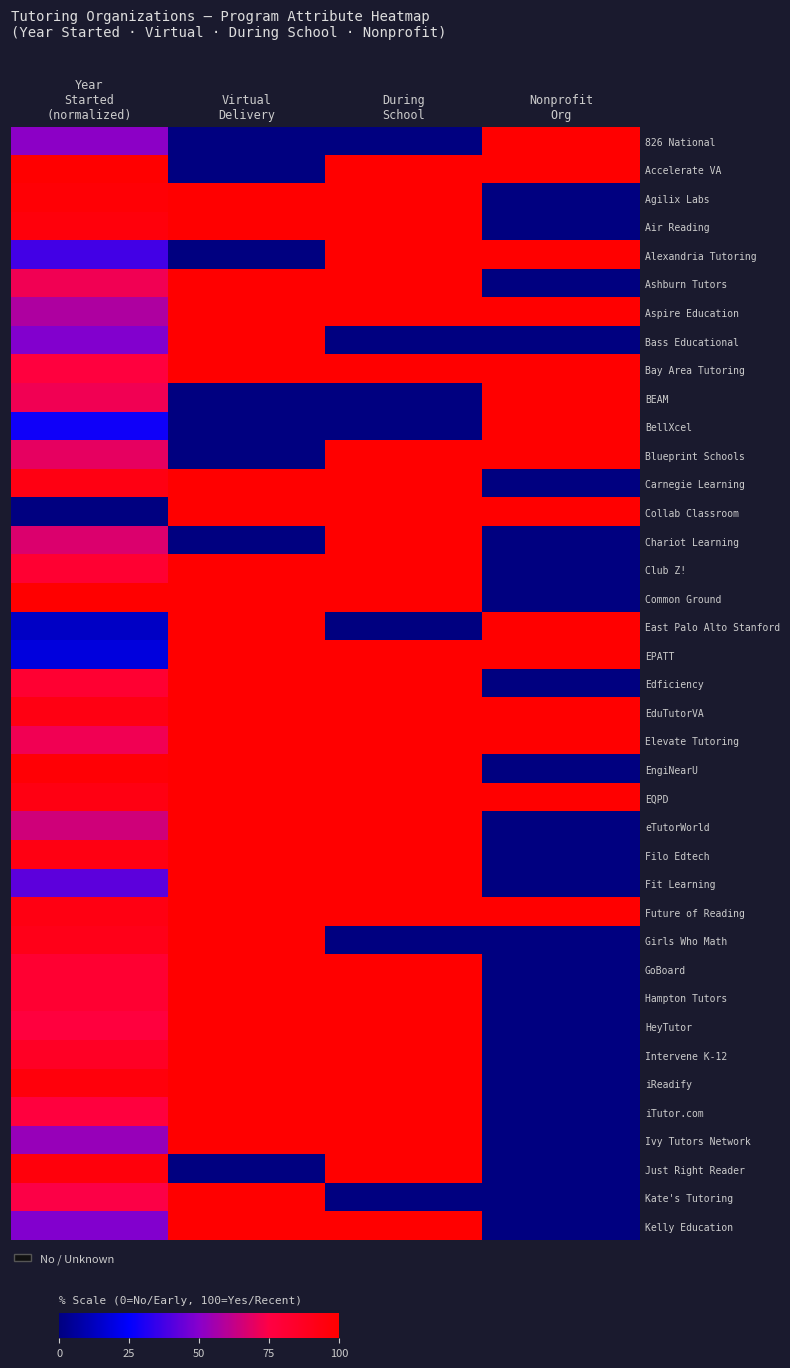

Reading left to right, what are all the values shown in this chart?

826 National: Year
Started
(normalized)=51.2	Virtual
Delivery=0.0	During
School=0.0	Nonprofit
Org=100.0
Accelerate VA: Year
Started
(normalized)=100.0	Virtual
Delivery=0.0	During
School=100.0	Nonprofit
Org=100.0
Agilix Labs: Year
Started
(normalized)=97.7	Virtual
Delivery=100.0	During
School=100.0	Nonprofit
Org=0.0
Air Reading: Year
Started
(normalized)=95.3	Virtual
Delivery=100.0	During
School=100.0	Nonprofit
Org=0.0
Alexandria Tutoring: Year
Started
(normalized)=37.2	Virtual
Delivery=0.0	During
School=100.0	Nonprofit
Org=100.0
Ashburn Tutors: Year
Started
(normalized)=72.1	Virtual
Delivery=100.0	During
School=100.0	Nonprofit
Org=0.0
Aspire Education: Year
Started
(normalized)=58.1	Virtual
Delivery=100.0	During
School=100.0	Nonprofit
Org=100.0
Bass Educational: Year
Started
(normalized)=48.8	Virtual
Delivery=100.0	During
School=0.0	Nonprofit
Org=0.0
Bay Area Tutoring: Year
Started
(normalized)=76.7	Virtual
Delivery=100.0	During
School=100.0	Nonprofit
Org=100.0
BEAM: Year
Started
(normalized)=72.1	Virtual
Delivery=0.0	During
School=0.0	Nonprofit
Org=100.0
BellXcel: Year
Started
(normalized)=27.9	Virtual
Delivery=0.0	During
School=0.0	Nonprofit
Org=100.0
Blueprint Schools: Year
Started
(normalized)=69.8	Virtual
Delivery=0.0	During
School=100.0	Nonprofit
Org=100.0
Carnegie Learning: Year
Started
(normalized)=93.0	Virtual
Delivery=100.0	During
School=100.0	Nonprofit
Org=0.0
Collab Classroom: Year
Started
(normalized)=0.0	Virtual
Delivery=100.0	During
School=100.0	Nonprofit
Org=100.0
Chariot Learning: Year
Started
(normalized)=67.4	Virtual
Delivery=0.0	During
School=100.0	Nonprofit
Org=0.0
Club Z!: Year
Started
(normalized)=81.4	Virtual
Delivery=100.0	During
School=100.0	Nonprofit
Org=0.0
Common Ground: Year
Started
(normalized)=100.0	Virtual
Delivery=100.0	During
School=100.0	Nonprofit
Org=0.0
East Palo Alto Stanford: Year
Started
(normalized)=14.0	Virtual
Delivery=100.0	During
School=0.0	Nonprofit
Org=100.0
EPATT: Year
Started
(normalized)=18.6	Virtual
Delivery=100.0	During
School=100.0	Nonprofit
Org=100.0
Edficiency: Year
Started
(normalized)=81.4	Virtual
Delivery=100.0	During
School=100.0	Nonprofit
Org=0.0
EduTutorVA: Year
Started
(normalized)=93.0	Virtual
Delivery=100.0	During
School=100.0	Nonprofit
Org=100.0
Elevate Tutoring: Year
Started
(normalized)=72.1	Virtual
Delivery=100.0	During
School=100.0	Nonprofit
Org=100.0
EngiNearU: Year
Started
(normalized)=97.7	Virtual
Delivery=100.0	During
School=100.0	Nonprofit
Org=0.0
EQPD: Year
Started
(normalized)=93.0	Virtual
Delivery=100.0	During
School=100.0	Nonprofit
Org=100.0
eTutorWorld: Year
Started
(normalized)=65.1	Virtual
Delivery=100.0	During
School=100.0	Nonprofit
Org=0.0
Filo Edtech: Year
Started
(normalized)=93.0	Virtual
Delivery=100.0	During
School=100.0	Nonprofit
Org=0.0
Fit Learning: Year
Started
(normalized)=41.9	Virtual
Delivery=100.0	During
School=100.0	Nonprofit
Org=0.0
Future of Reading: Year
Started
(normalized)=93.0	Virtual
Delivery=100.0	During
School=100.0	Nonprofit
Org=100.0
Girls Who Math: Year
Started
(normalized)=90.7	Virtual
Delivery=100.0	During
School=0.0	Nonprofit
Org=0.0
GoBoard: Year
Started
(normalized)=81.4	Virtual
Delivery=100.0	During
School=100.0	Nonprofit
Org=0.0
Hampton Tutors: Year
Started
(normalized)=81.4	Virtual
Delivery=100.0	During
School=100.0	Nonprofit
Org=0.0
HeyTutor: Year
Started
(normalized)=76.7	Virtual
Delivery=100.0	During
School=100.0	Nonprofit
Org=0.0
Intervene K-12: Year
Started
(normalized)=86.0	Virtual
Delivery=100.0	During
School=100.0	Nonprofit
Org=0.0
iReadify: Year
Started
(normalized)=95.3	Virtual
Delivery=100.0	During
School=100.0	Nonprofit
Org=0.0
iTutor.com: Year
Started
(normalized)=76.7	Virtual
Delivery=100.0	During
School=100.0	Nonprofit
Org=0.0
Ivy Tutors Network: Year
Started
(normalized)=53.5	Virtual
Delivery=100.0	During
School=100.0	Nonprofit
Org=0.0
Just Right Reader: Year
Started
(normalized)=95.3	Virtual
Delivery=0.0	During
School=100.0	Nonprofit
Org=0.0
Kate's Tutoring: Year
Started
(normalized)=74.4	Virtual
Delivery=100.0	During
School=0.0	Nonprofit
Org=0.0
Kelly Education: Year
Started
(normalized)=48.8	Virtual
Delivery=100.0	During
School=100.0	Nonprofit
Org=0.0